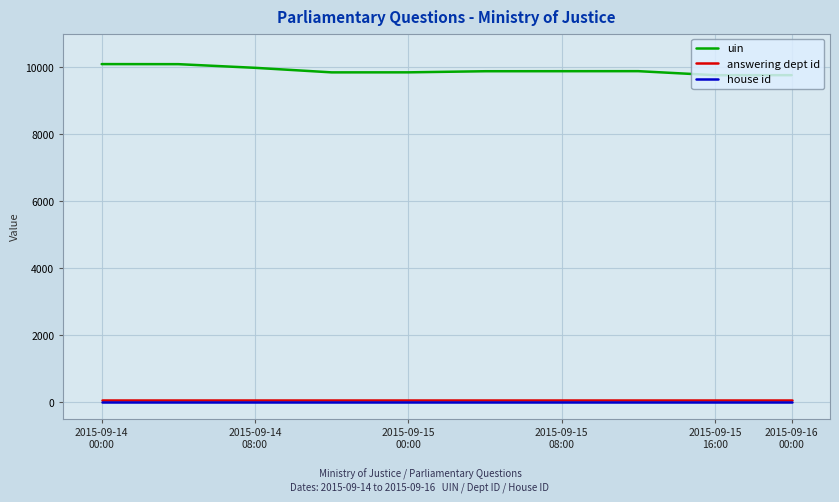

True or false: answering dept id and uin cross at least once.

False